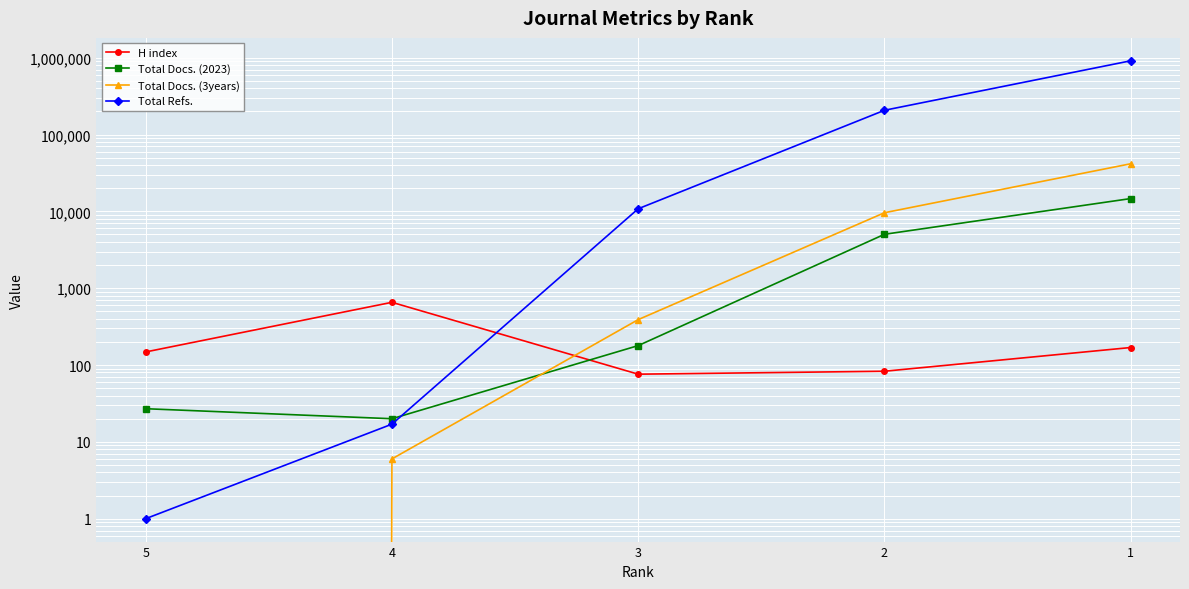

Is it true that Total Docs. (3years) equals 22608 at 5?

False